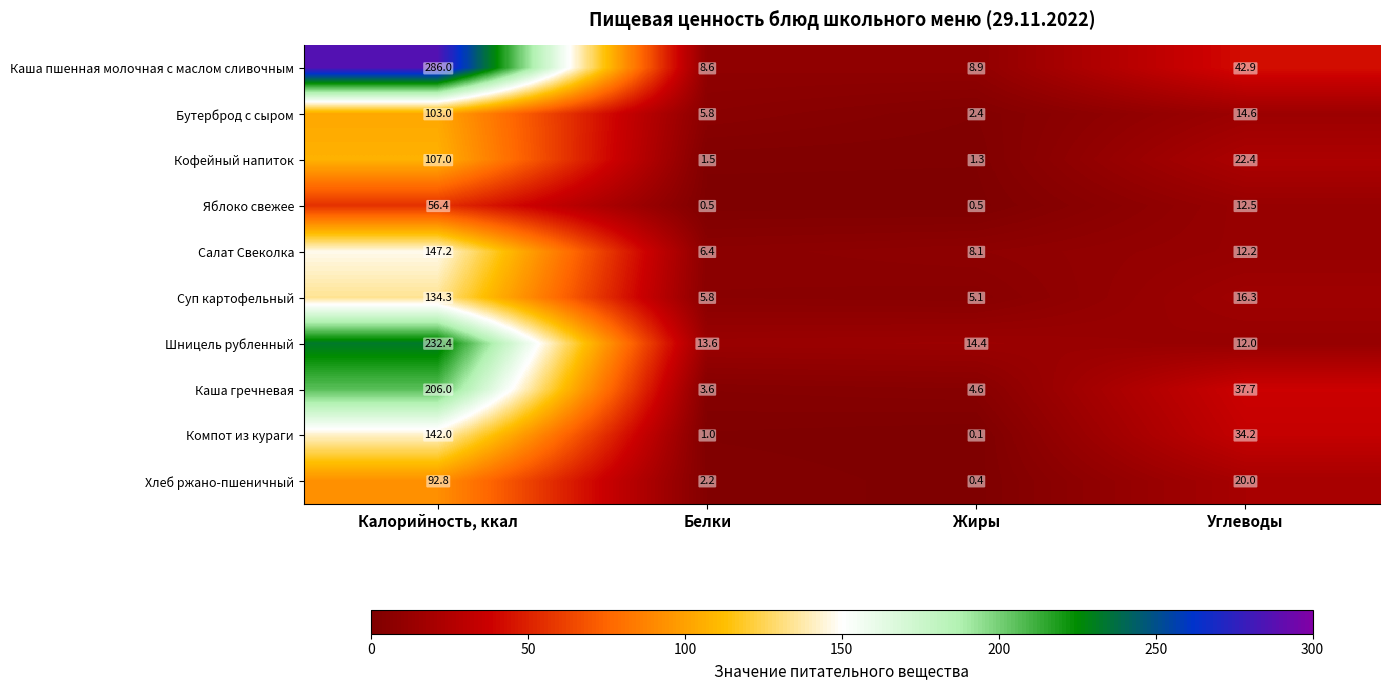

True or false: Бутерброд с сыром has a value of 1.1 at Жиры.

False